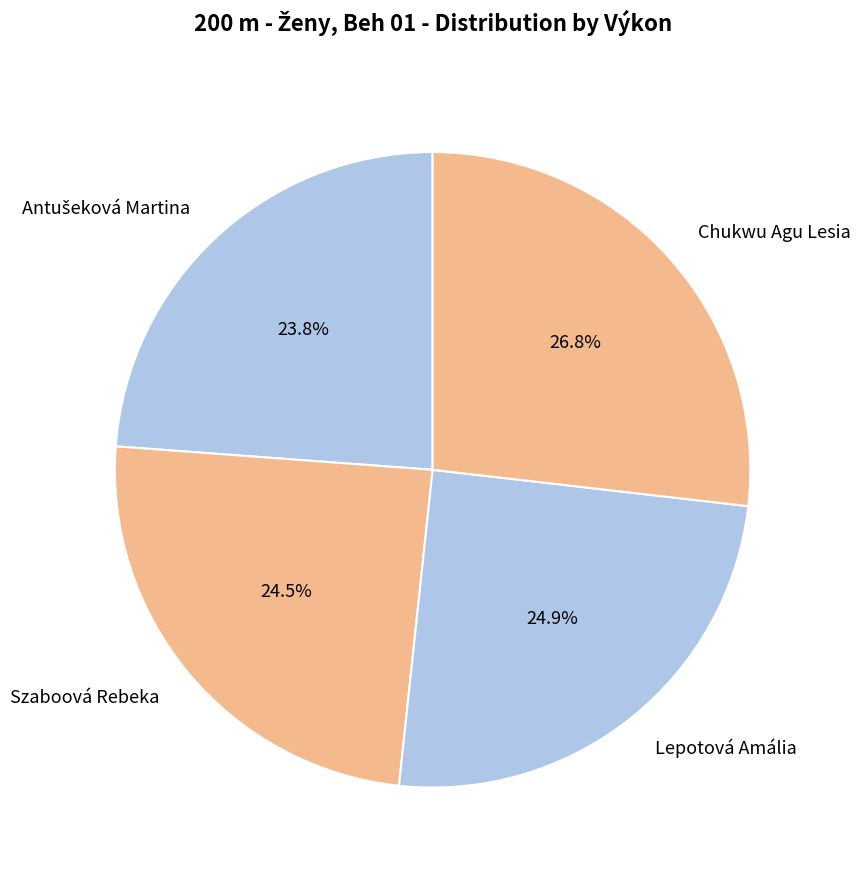

What is the ratio of the value at Chukwu Agu Lesia to the value at Szaboová Rebeka?

1.1